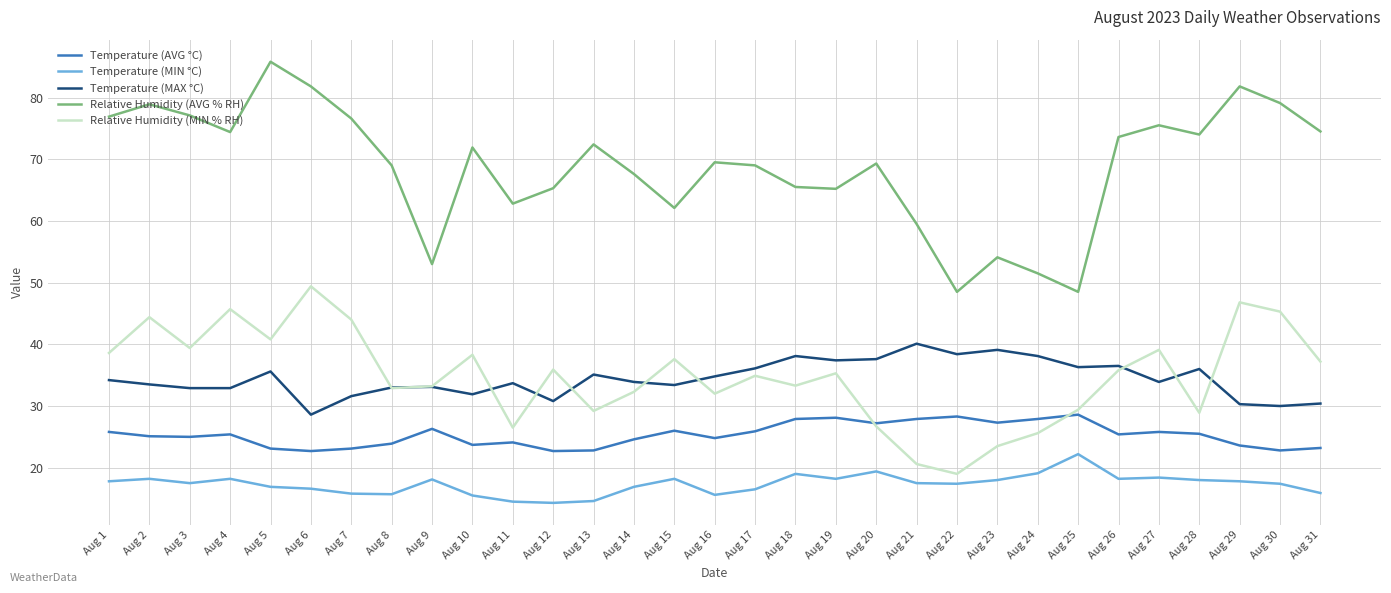

True or false: Temperature (AVG °C) and Temperature (MIN °C) cross at least once.

False